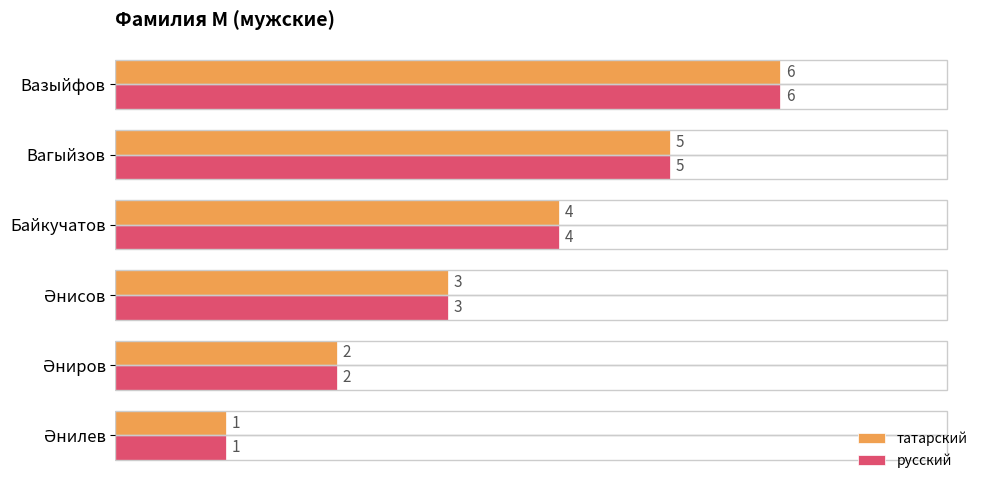

What are all the series names shown in the legend?

татарский, русский